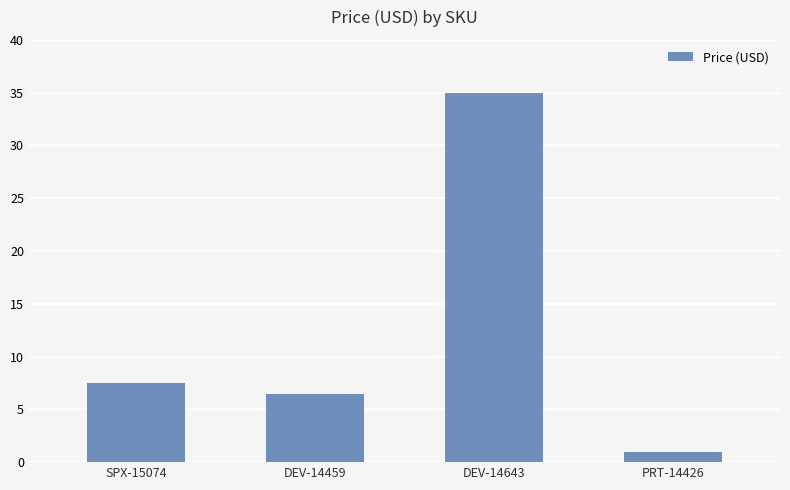

What is the value of the 2nd bar from the left?

6.5